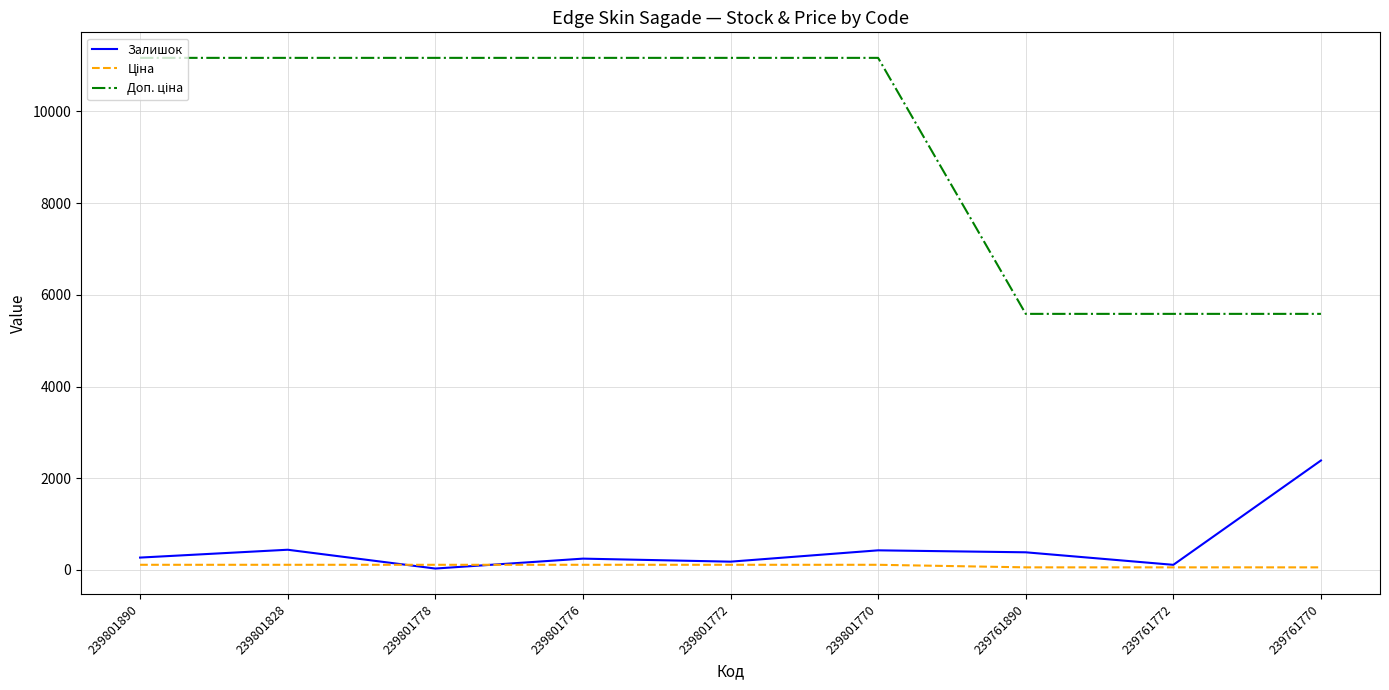

At which label does Залишок reach its peak?

239761770